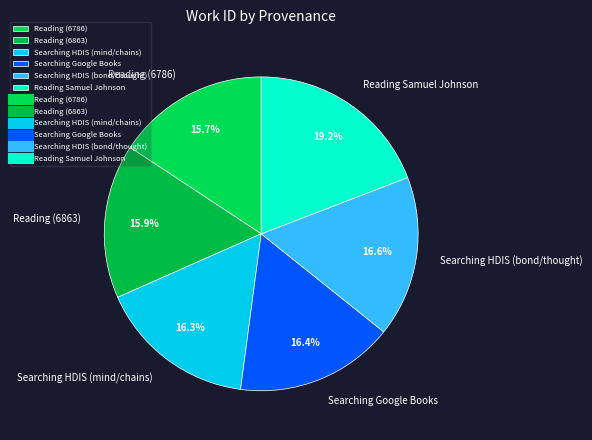

What portion of the pie excludes Reading Samuel Johnson?

80.8%